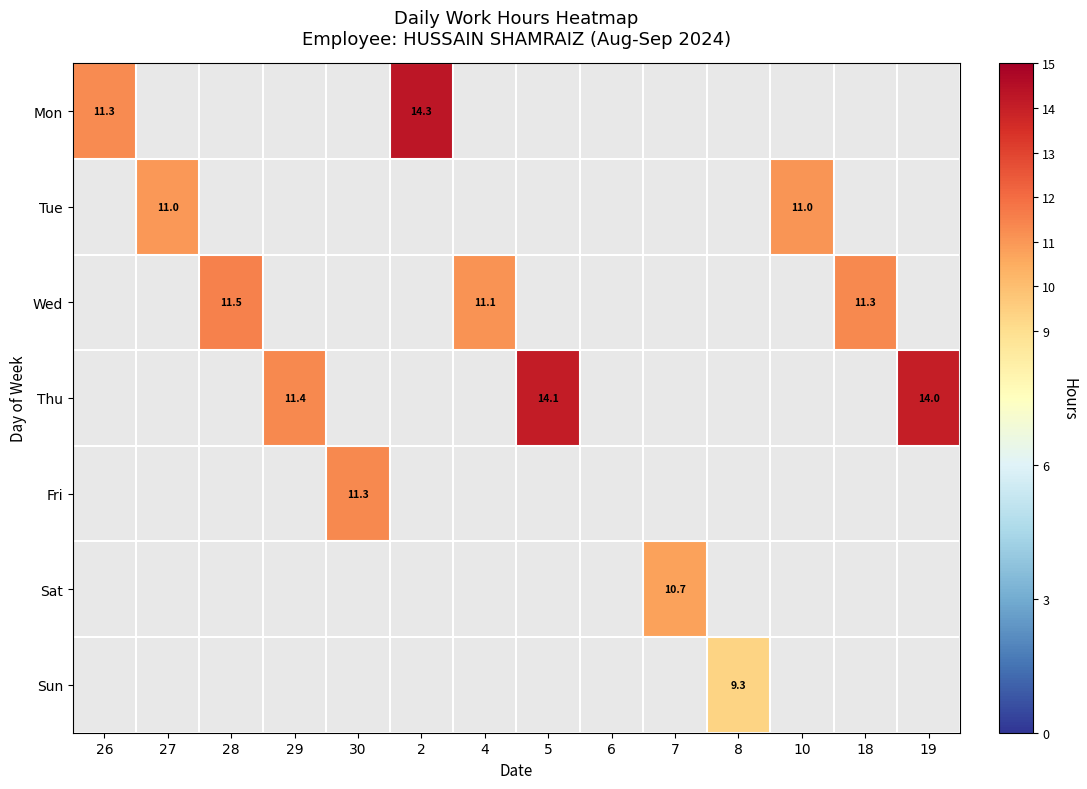

What is the minimum value shown in the chart?

9.3